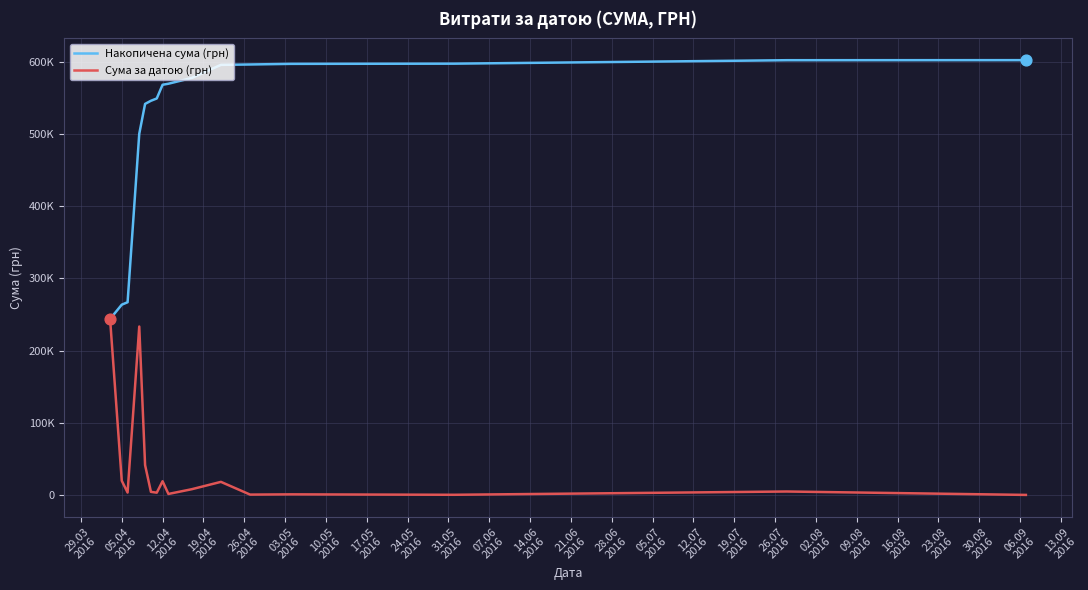

At how many categories does at least one series exceed 476429?

13